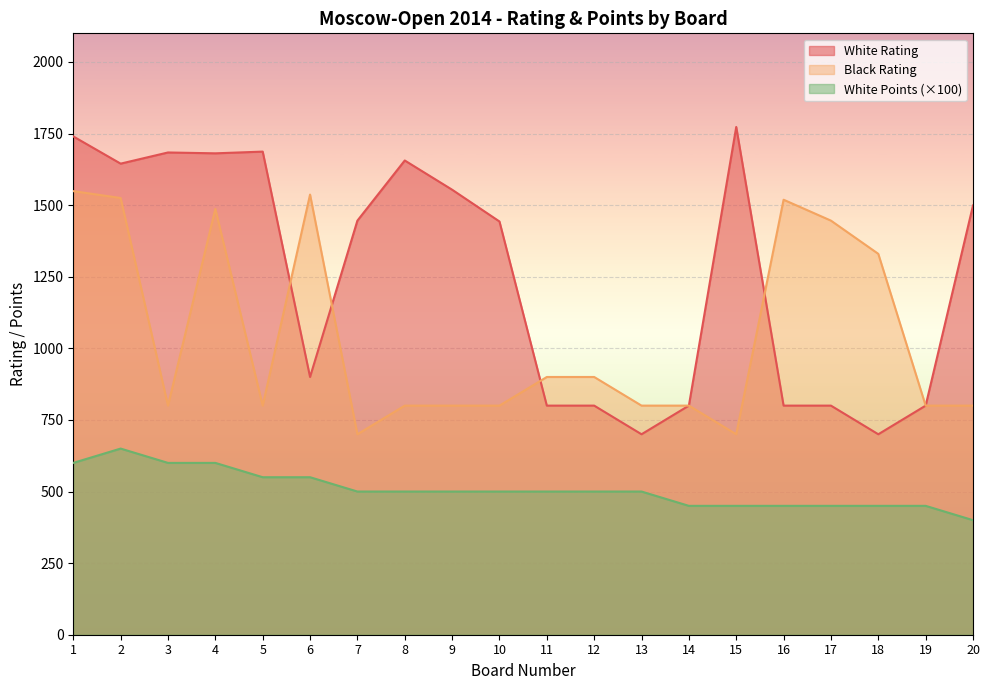

At which category is the sum across all series the highest?

1